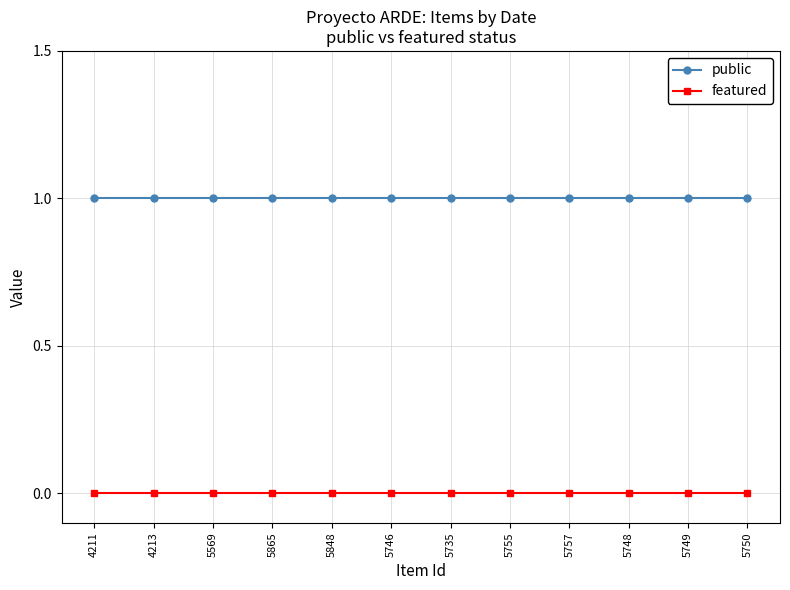

Rank the series by their maximum value, from highest to lowest.

public, featured